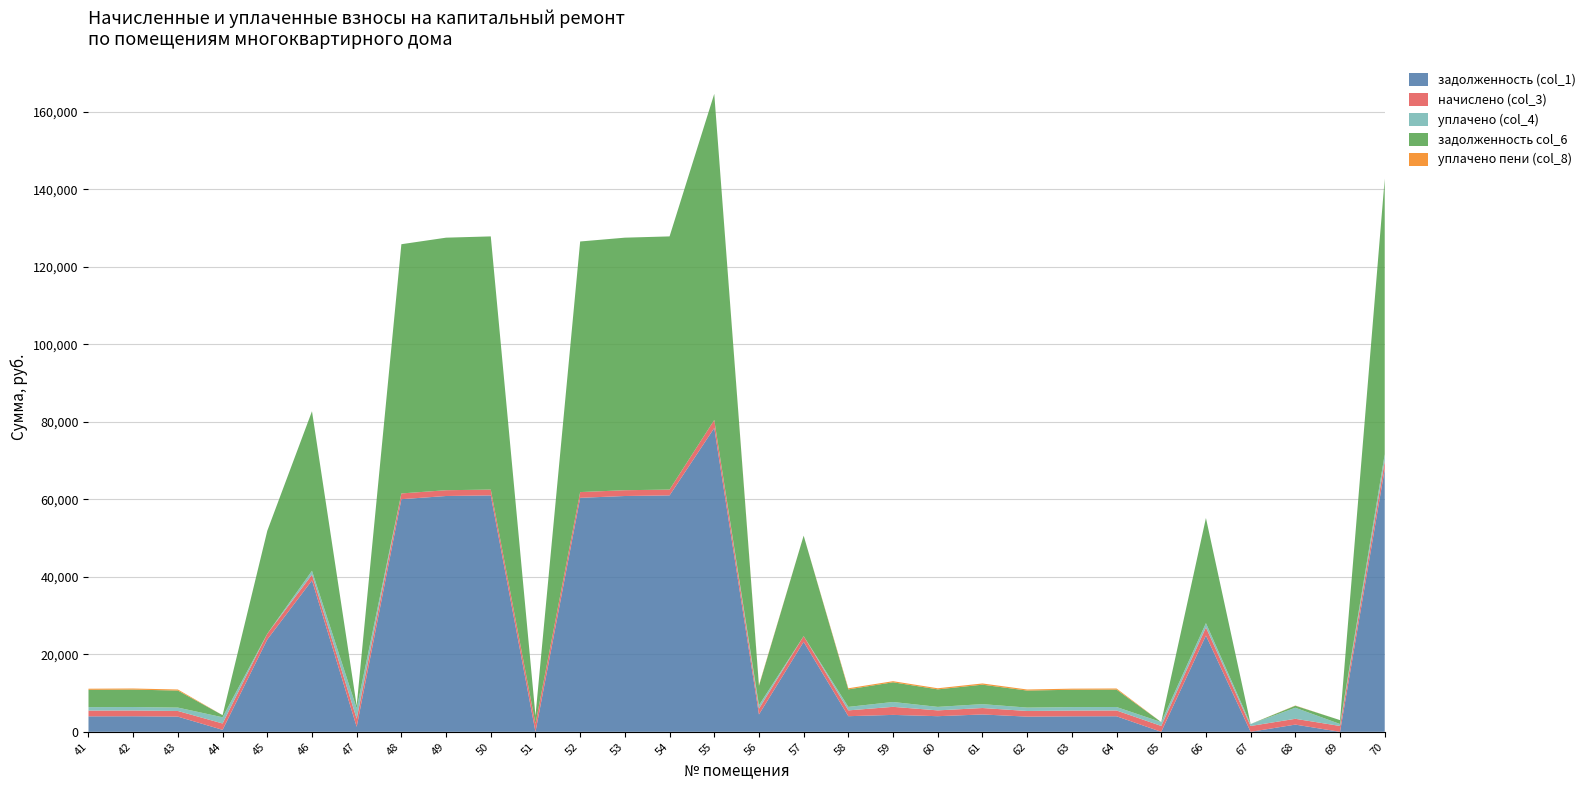

Reading left to right, list all the values displayed in this chart.

задолженность (col_1): 3990.6	4010.2	3917.8	509.5	23823.9	39067.5	1291.0	60021.7	60843.4	61000.2	0.0	60373.0	60843.4	61000.2	78384.4	4478.6	23211.8	4032.0	4364.4	4031.8	4477.5	3918.0	3989.7	4011.1	0.0	24836.4	0.0	1861.8	0.0	67790.2
начислено (col_3): 1481.9	1489.6	1454.9	1639.7	1481.9	1481.9	2078.5	1481.9	1493.4	1497.3	2082.3	1481.9	1493.4	1497.3	2078.5	1481.9	1481.9	1497.3	2078.5	1497.3	1662.8	1454.9	1489.6	1489.6	1508.8	2093.8	1505.0	1493.4	1508.8	2116.9
уплачено (col_4): 895.2	899.8	878.9	1602.6	0.0	1000.0	2684.2	0.0	0.0	0.0	0.0	0.0	0.0	0.0	0.0	893.4	0.0	904.5	1253.8	904.5	1004.5	878.9	899.8	899.8	1000.0	1119.8	500.0	2851.8	502.9	1706.0
задолженность col_6: 4471.7	4493.8	4390.2	546.6	26560.9	41167.4	691.0	64304.5	65159.6	65327.5	2085.4	64655.9	65159.6	65327.5	84137.6	5004.9	25921.6	4518.1	5083.8	4517.9	5017.4	4390.4	4473.3	4494.7	0.0	27117.9	0.0	522.8	1005.9	71118.5
уплачено пени (col_8): 279.9	281.2	274.8	0.0	0.0	0.0	0.0	0.0	0.0	0.0	0.0	0.0	0.0	0.0	0.0	168.6	0.0	282.8	279.8	282.8	314.1	274.8	281.4	281.3	0.0	0.0	0.0	55.0	0.0	0.0